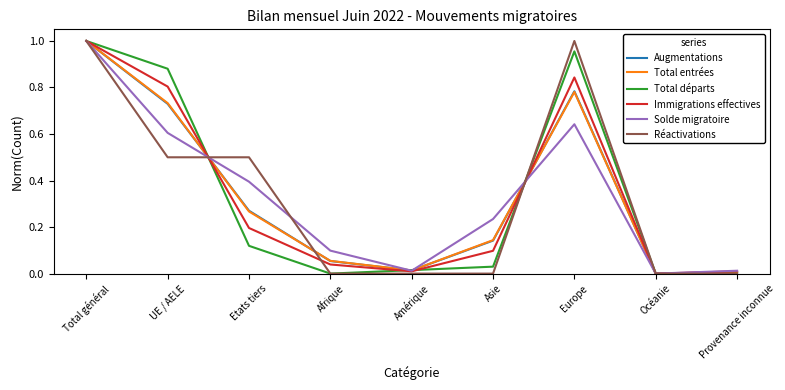

At which category is the sum across all series the highest?

Total général